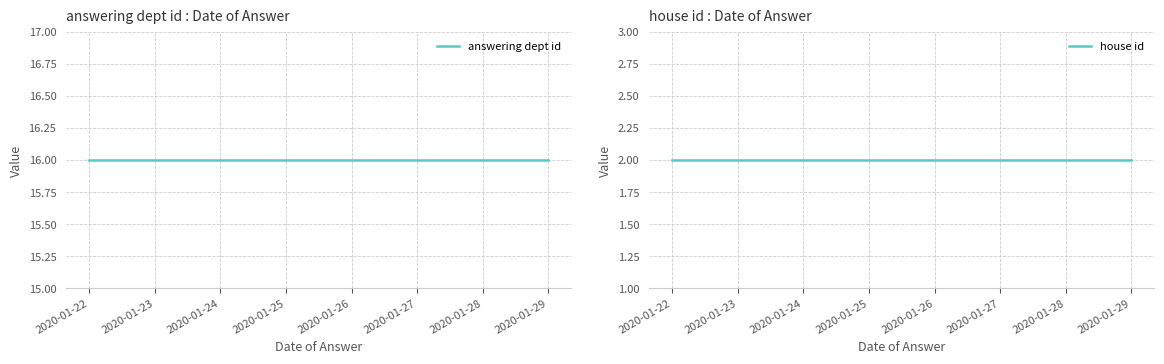

Rank the series by their average value, from highest to lowest.

answering dept id, house id